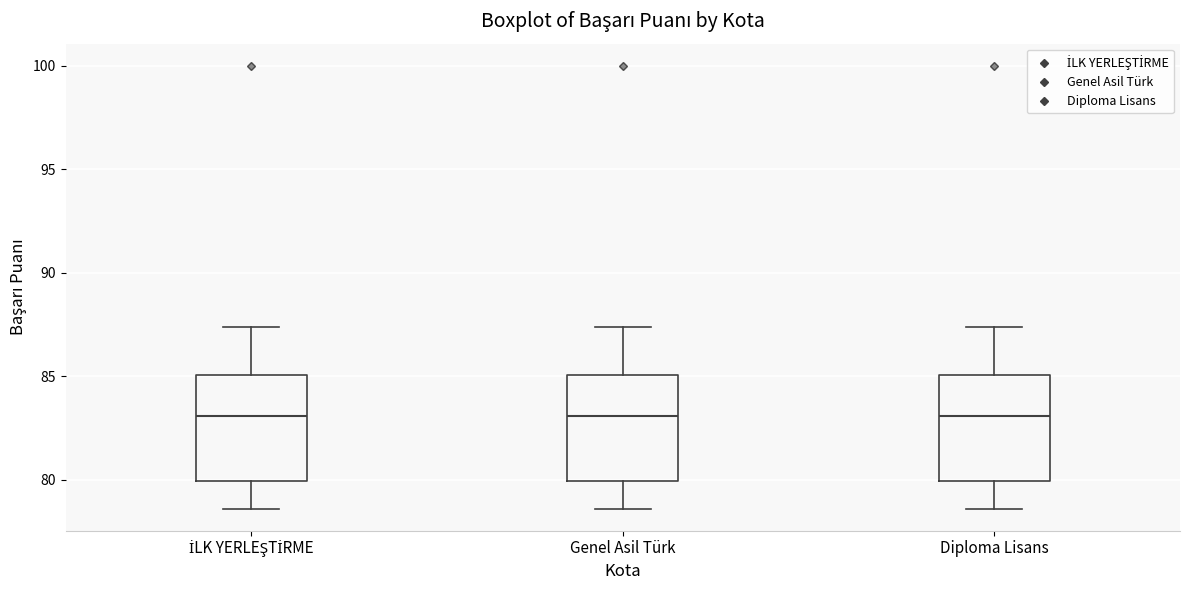

Reading left to right, read every box against the y-axis: the position of its median line, the range the box covers, and the ends of its whiskers. The values are not printed on the chart, so give them approximately, as read against the axis.

İLK YERLEŞTİRME: median 83.0, box 80.0 to 85.0, whiskers 78.5 to 87.5
Genel Asil Türk: median 83.0, box 80.0 to 85.0, whiskers 78.5 to 87.5
Diploma Lisans: median 83.0, box 80.0 to 85.0, whiskers 78.5 to 87.5